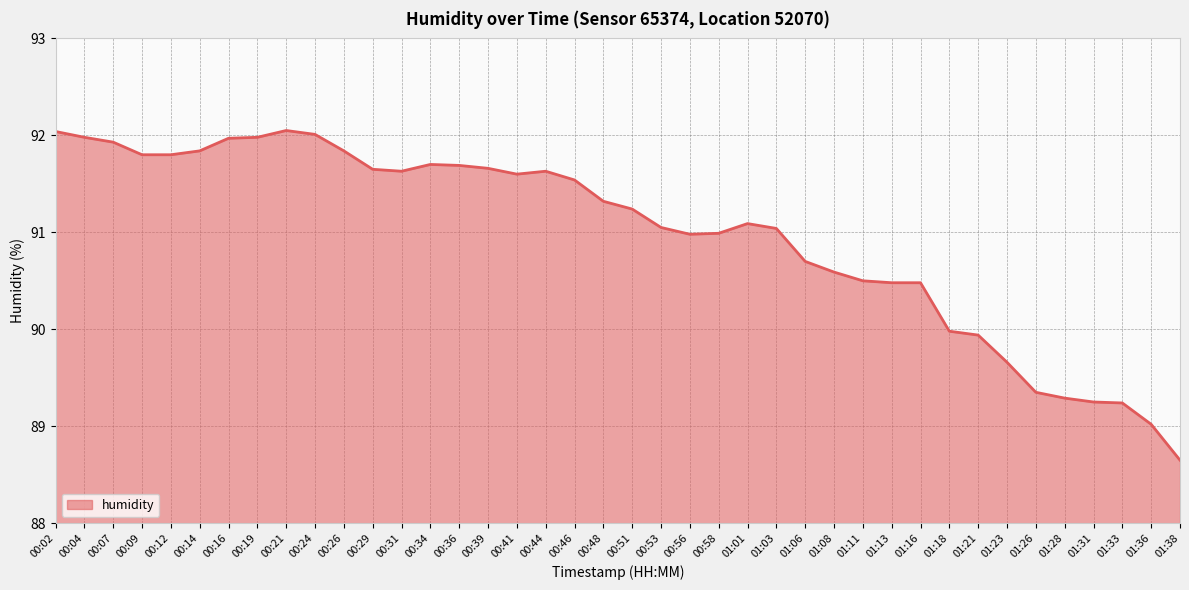

What value does the data have at 01:13?

90.5